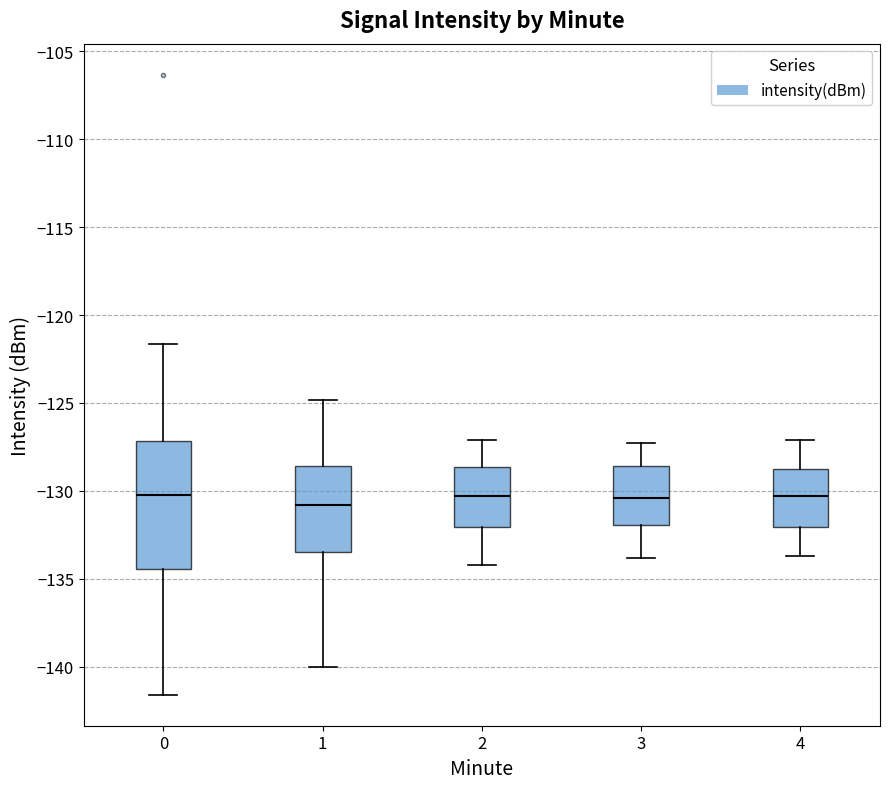

Reading left to right, transcribe this box plot: for each box, give where its median line is, the range the box spans, and where its two whiskers end, as read against the y-axis. The values are not printed on the chart, so give them approximately, as read against the axis.

0: median -130.5, box -134.5 to -127.0, whiskers -141.5 to -121.5
1: median -131.0, box -133.5 to -128.5, whiskers -140.0 to -125.0
2: median -130.5, box -132.0 to -128.5, whiskers -134.0 to -127.0
3: median -130.5, box -132.0 to -128.5, whiskers -134.0 to -127.5
4: median -130.5, box -132.0 to -128.5, whiskers -133.5 to -127.0